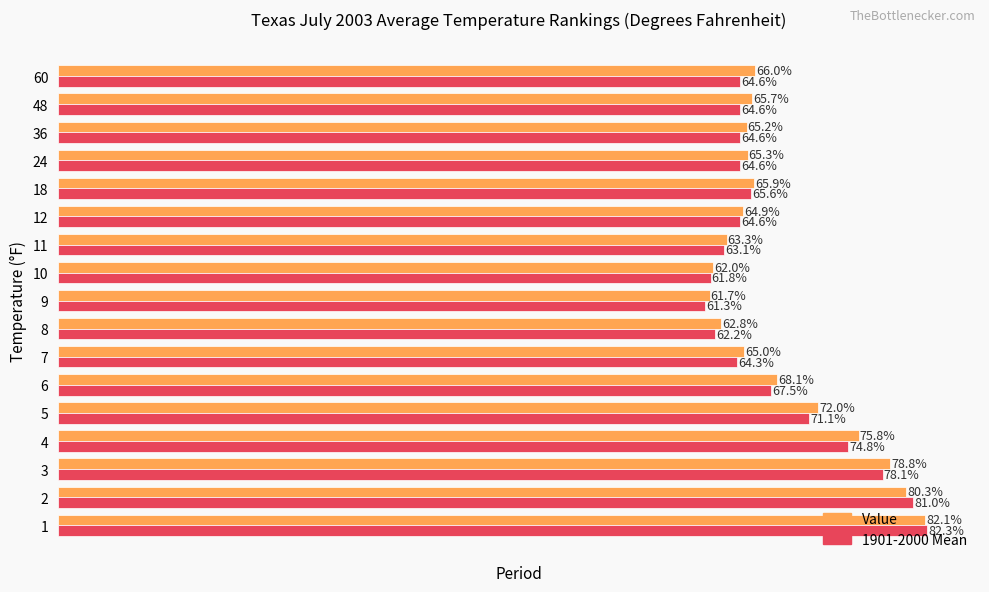

Is the value of Value at 18 greater than the value of 1901-2000 Mean at 12?

Yes